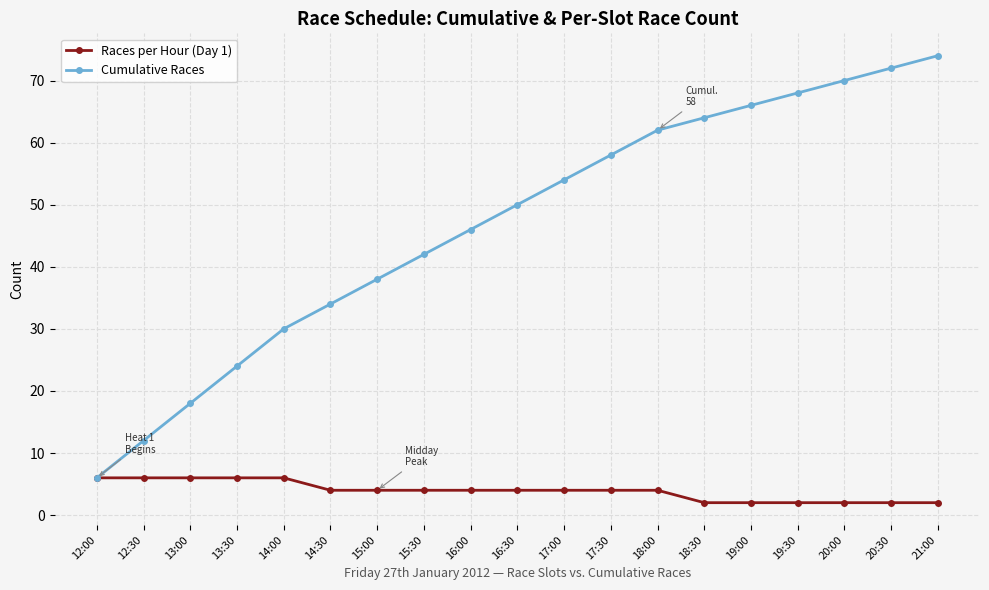

Rank the categories by Cumulative Races value from highest to lowest.

21:00, 20:30, 20:00, 19:30, 19:00, 18:30, 18:00, 17:30, 17:00, 16:30, 16:00, 15:30, 15:00, 14:30, 14:00, 13:30, 13:00, 12:30, 12:00